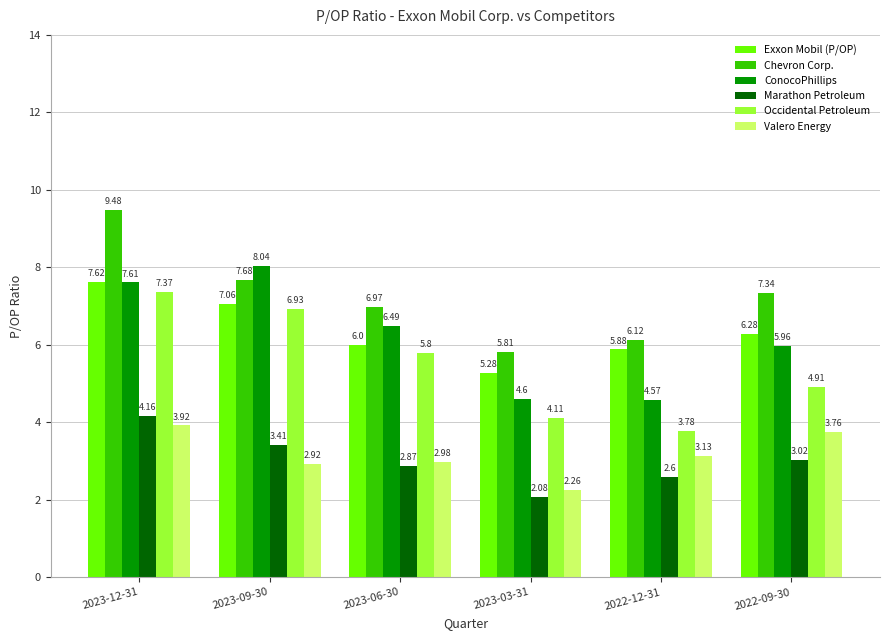

Which series changed the most between 2023-09-30 and 2023-03-31?

ConocoPhillips